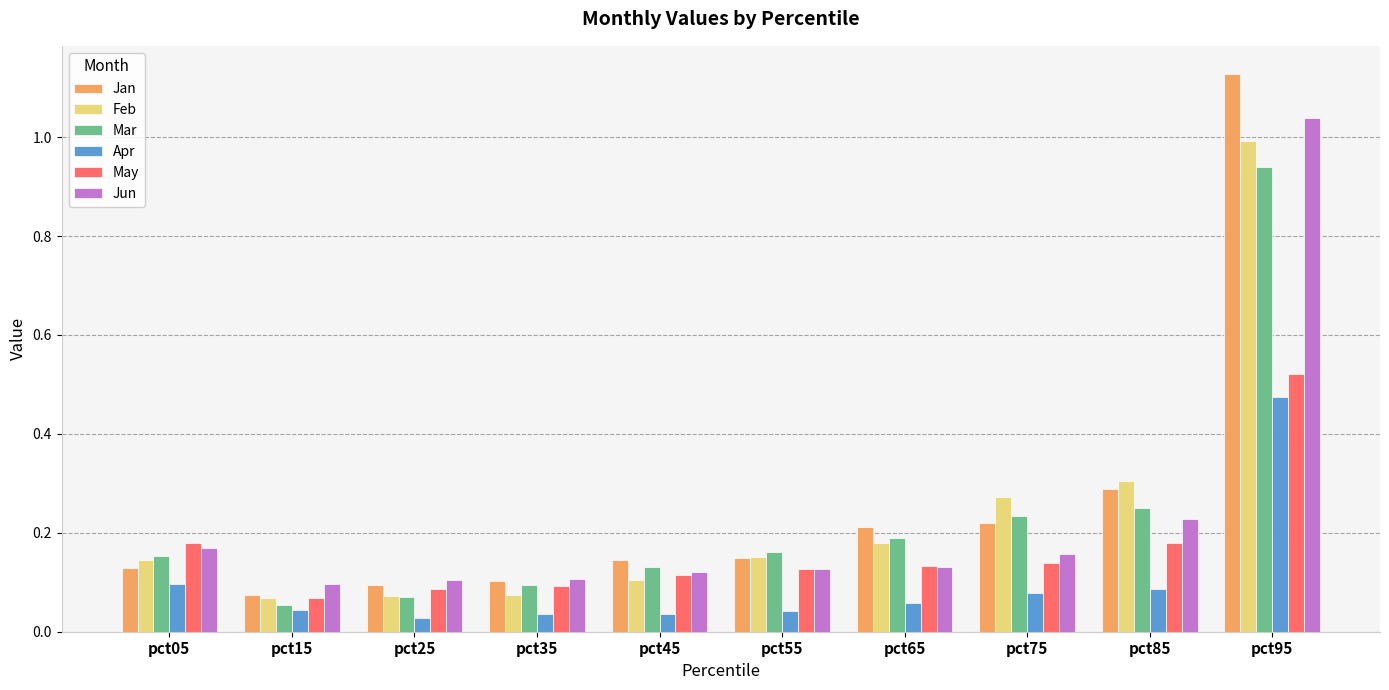

What are all the series names shown in the legend?

Jan, Feb, Mar, Apr, May, Jun